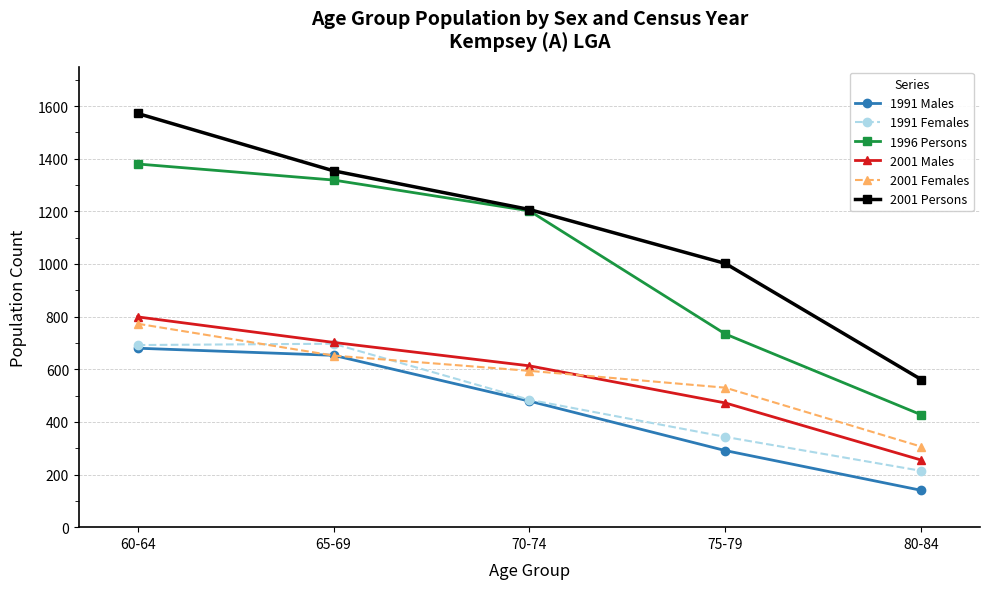

Read the 1996 Persons value at 75-79, to the nearest 10.

730